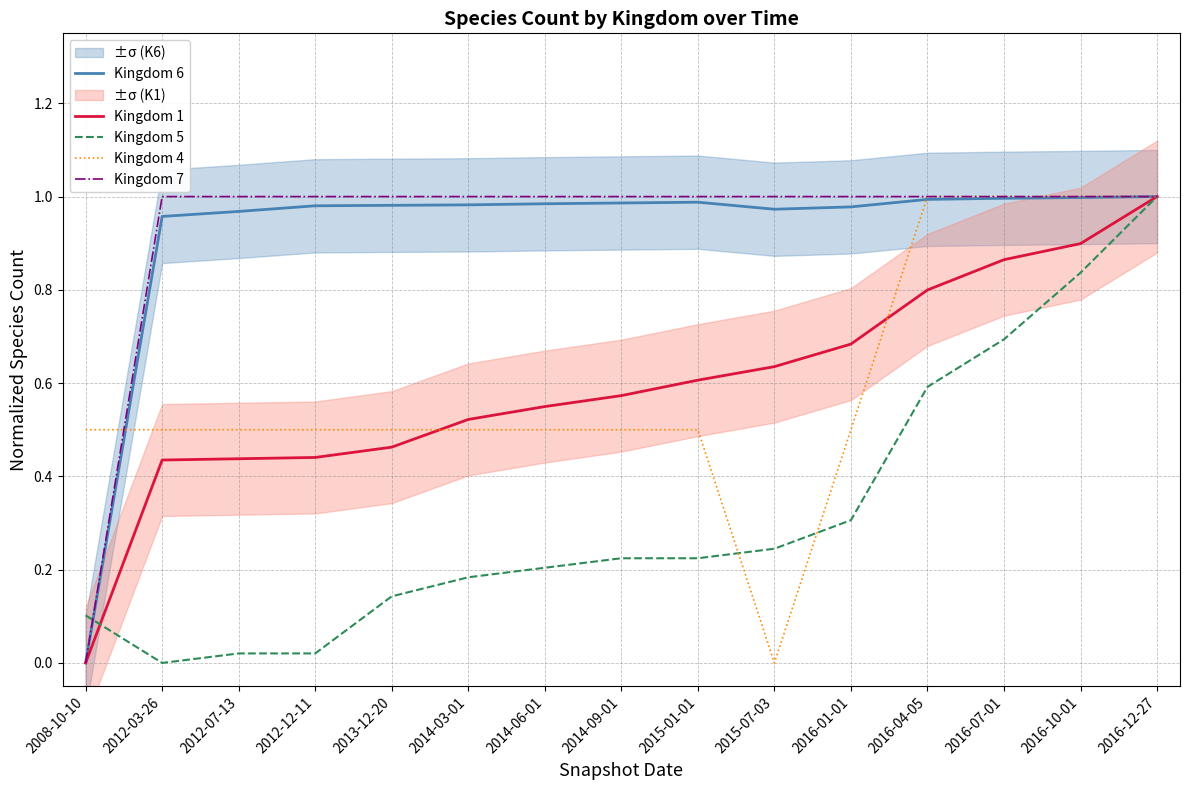

What is the average value of the Kingdom 5 series?

0.3